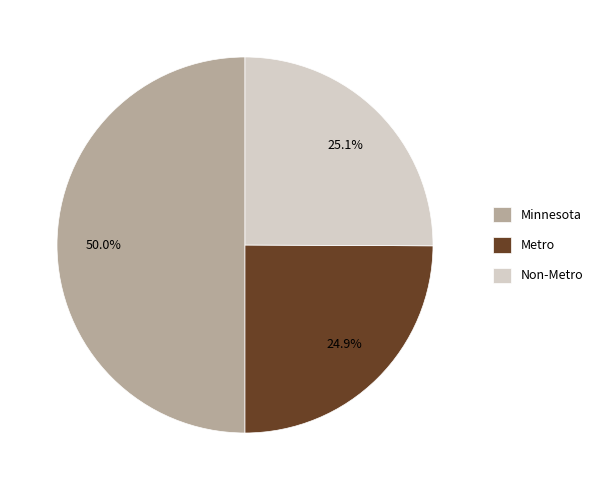

What percentage is the Non-Metro slice, to the nearest percent?

25%